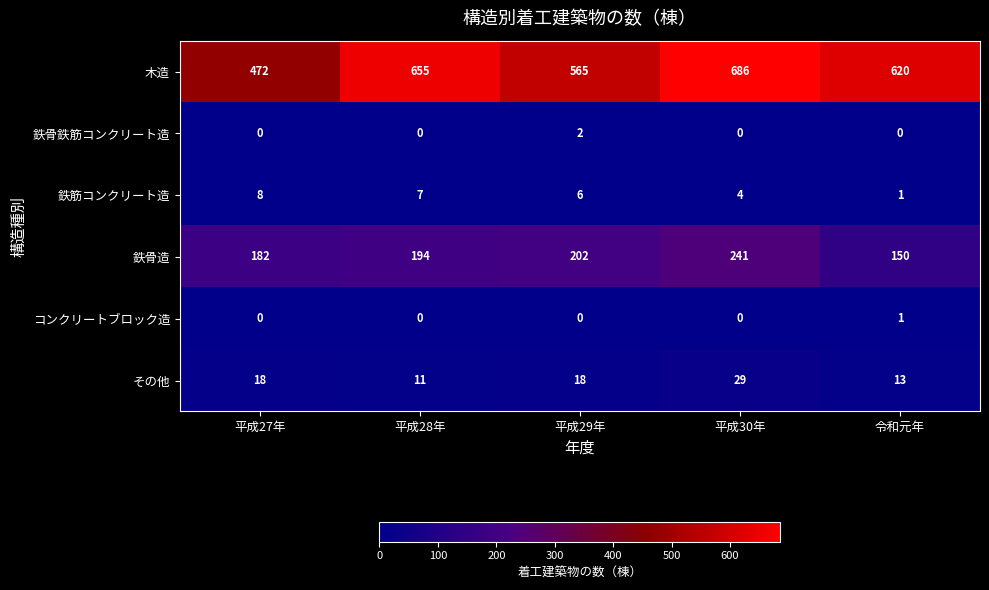

Reading right to left, list all the values displayed in this chart.

木造: 620	686	565	655	472
鉄骨鉄筋コンクリート造: 0	0	2	0	0
鉄筋コンクリート造: 1	4	6	7	8
鉄骨造: 150	241	202	194	182
コンクリートブロック造: 1	0	0	0	0
その他: 13	29	18	11	18